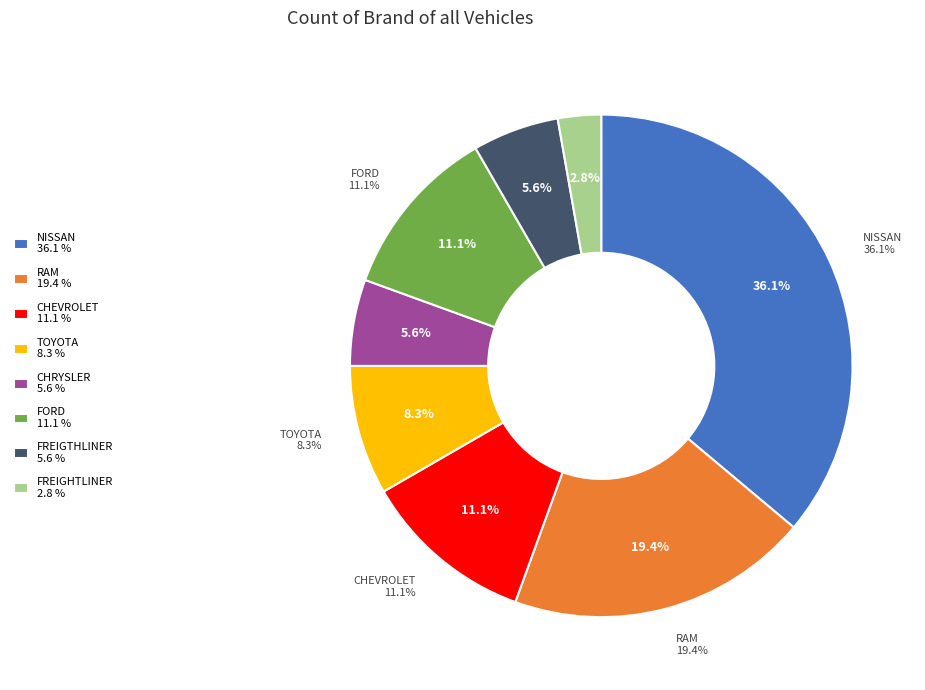

What is the change in value from NISSAN to TOYOTA?

-10